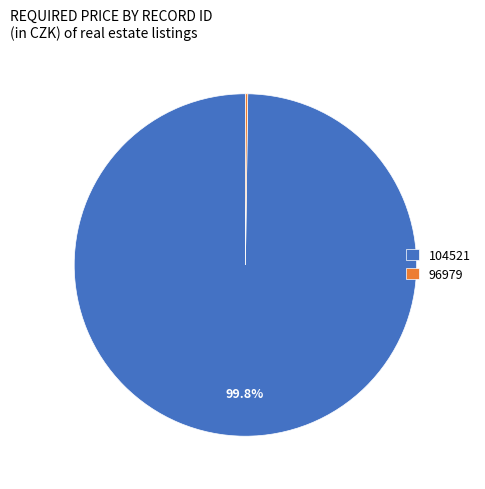

Does any single category account for the majority?

Yes